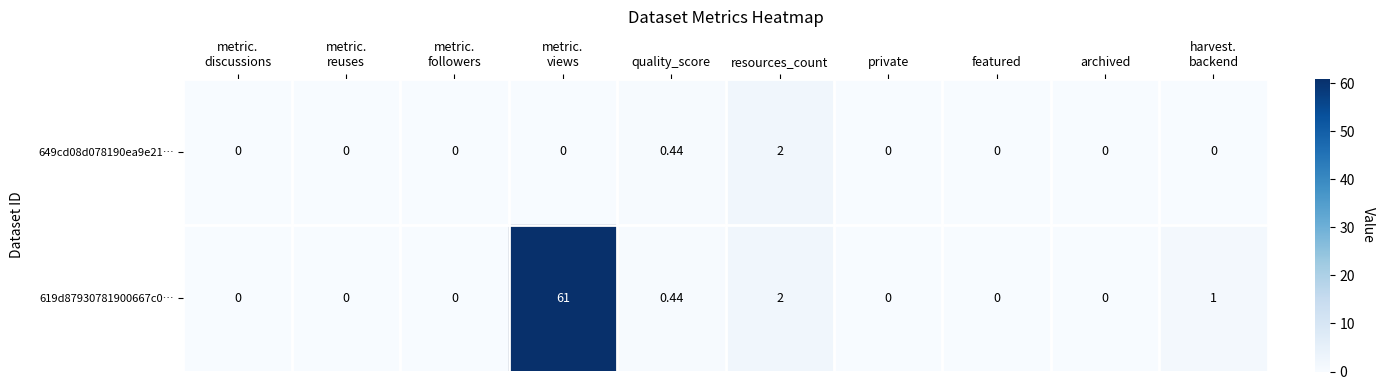

At how many categories does at least one series exceed 3?

1